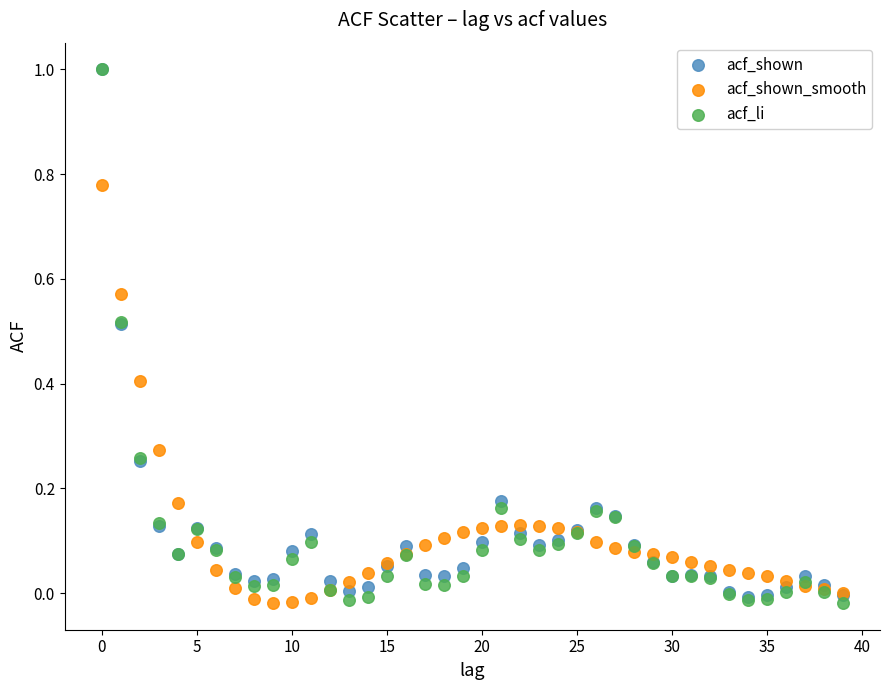

What are all the series names shown in the legend?

acf_shown, acf_shown_smooth, acf_li